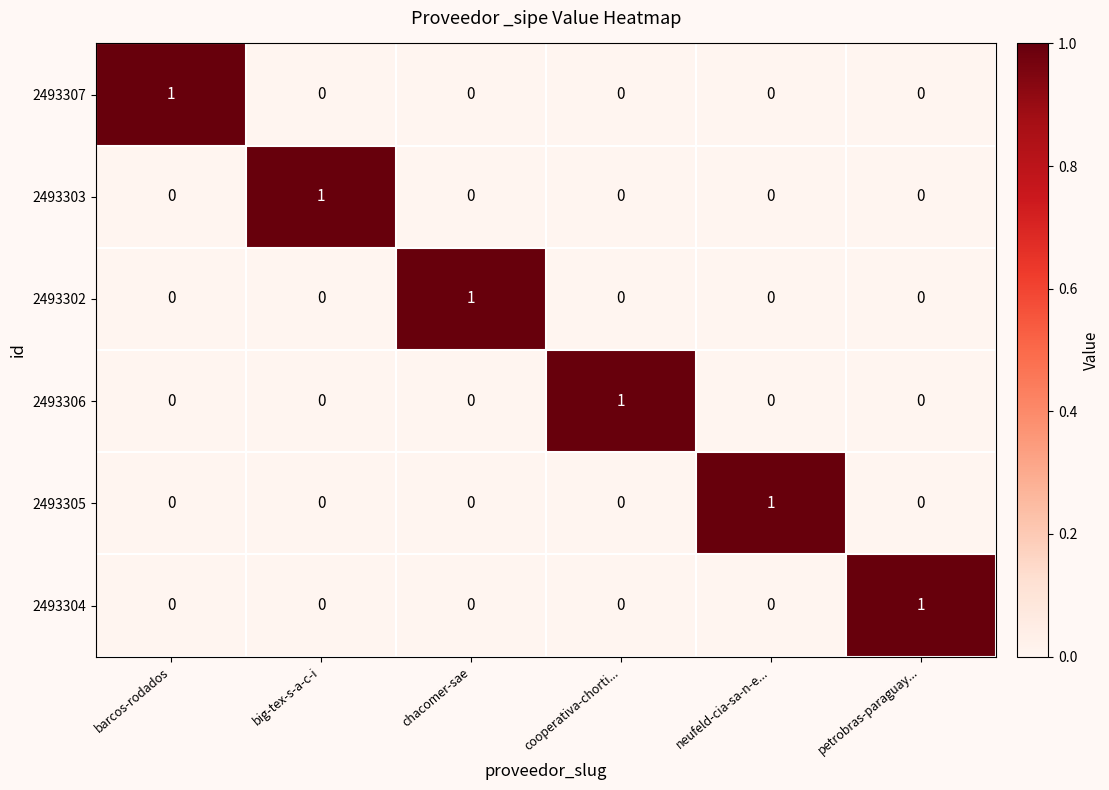

Which category has the highest value in the 2493304 series?

petrobras-paraguay...